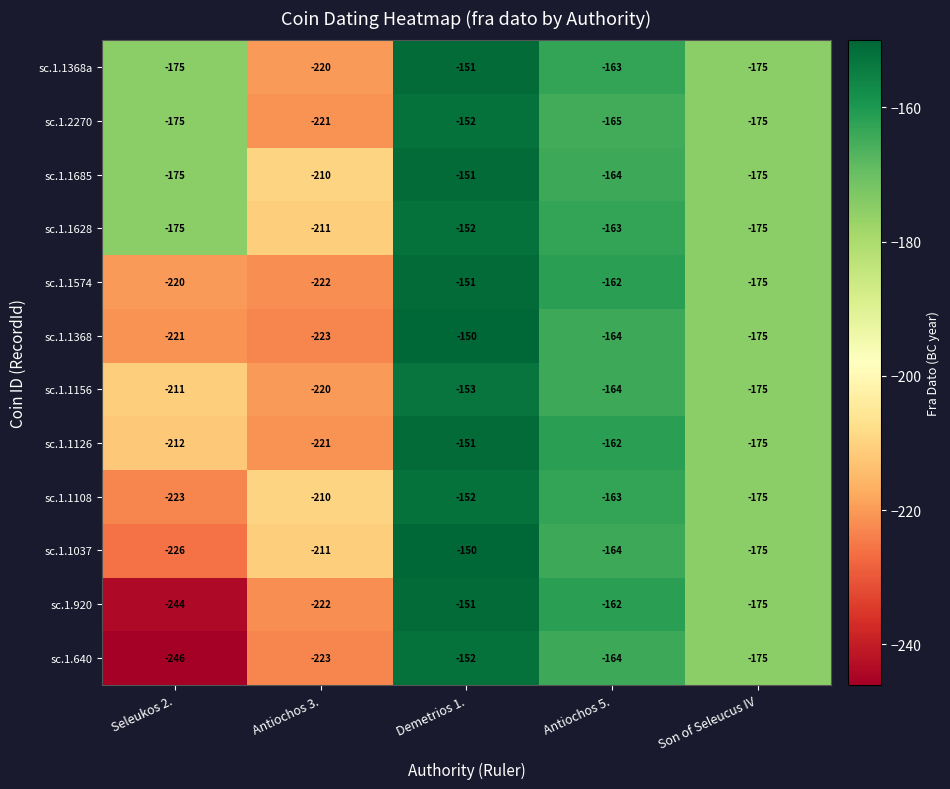

What is the average value of the sc.1.920 series?

-191